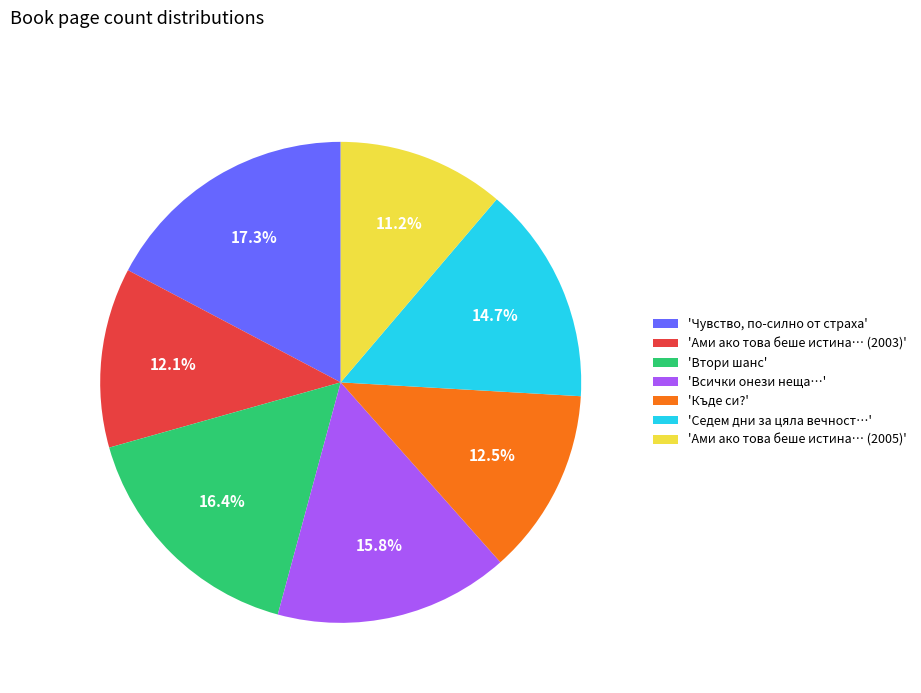

How many segments does this pie chart have?

7